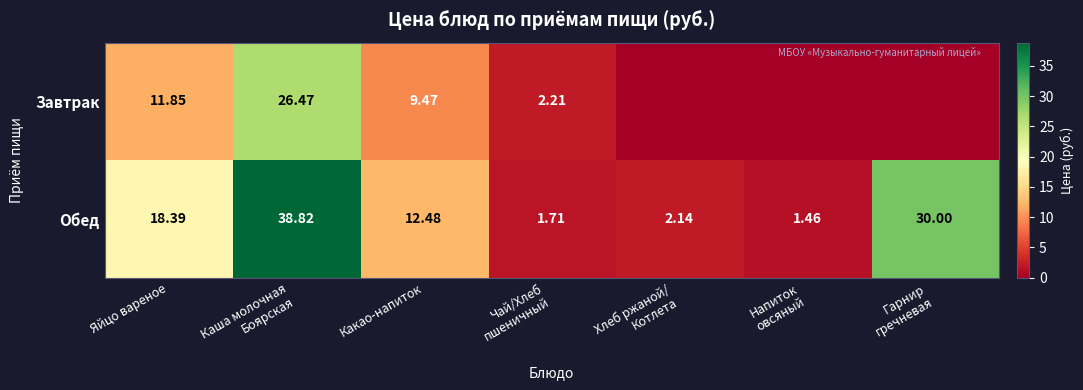

At how many categories does at least one series exceed 16?

3